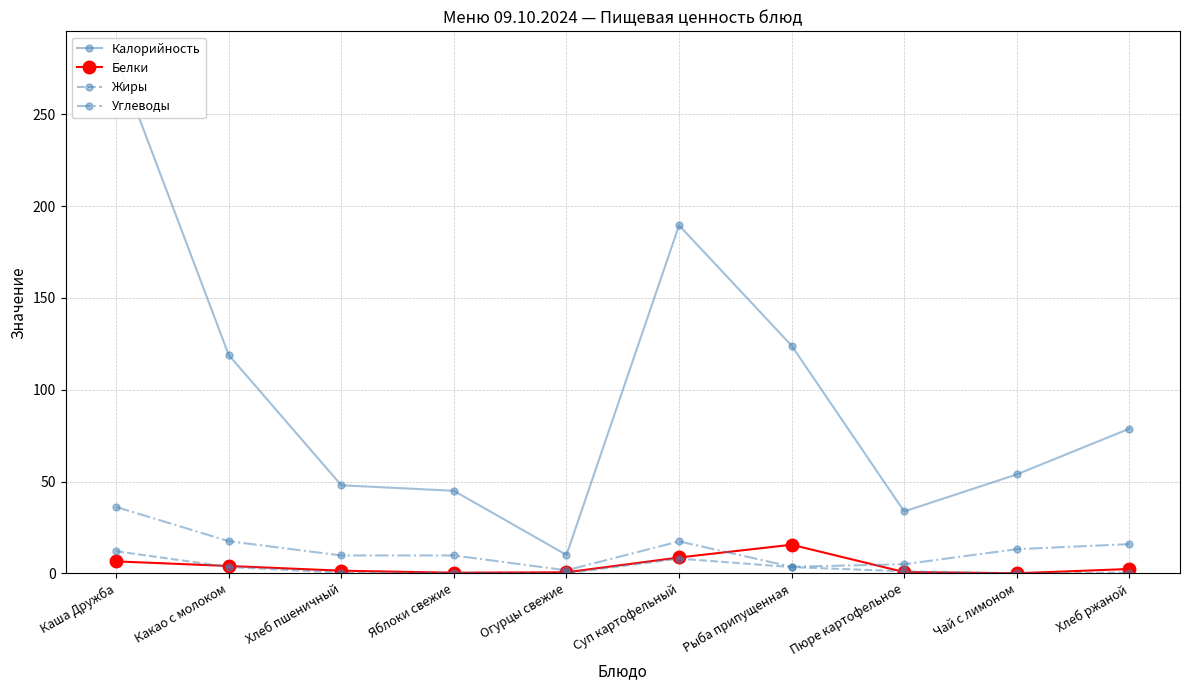

Which series has the largest total across all categories?

Калорийность